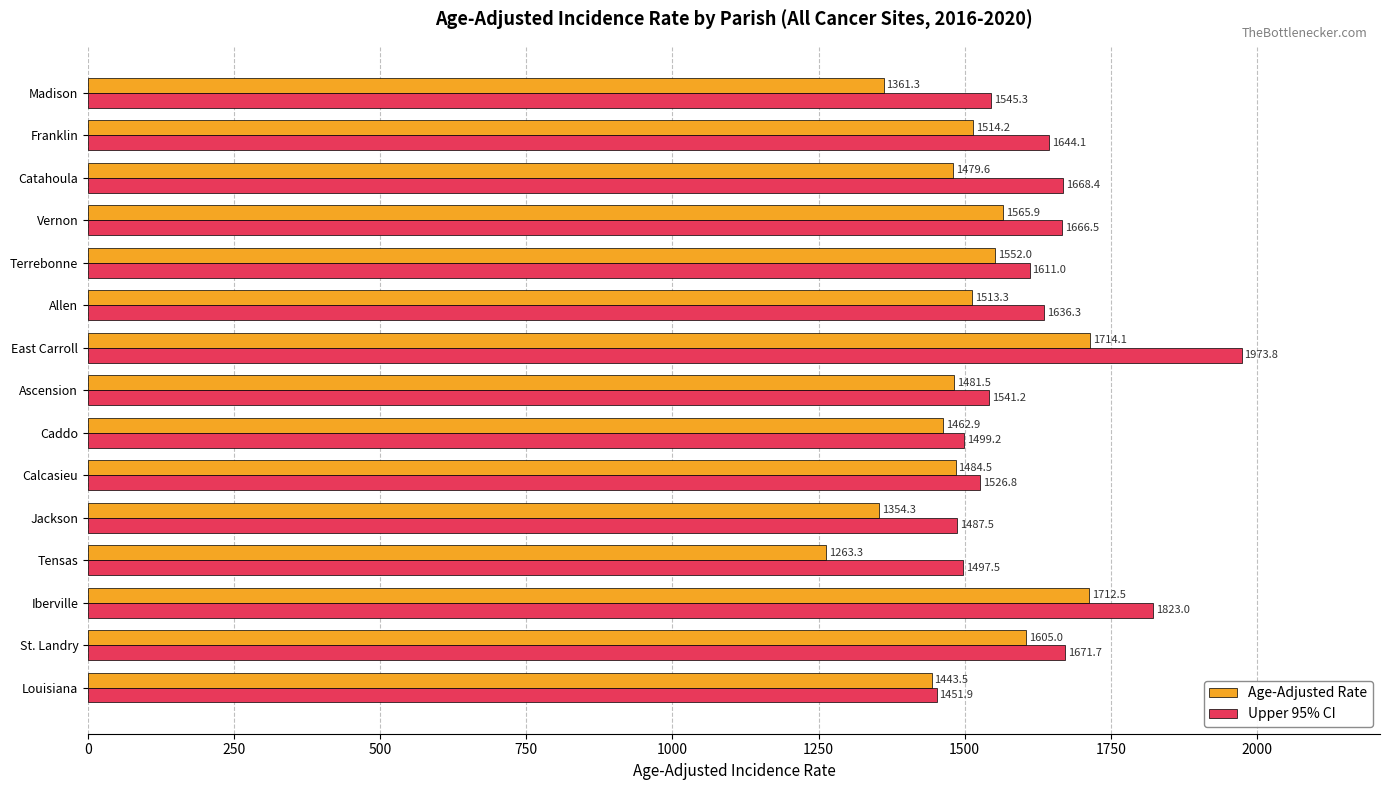

What is the maximum value shown in the chart?

1973.8